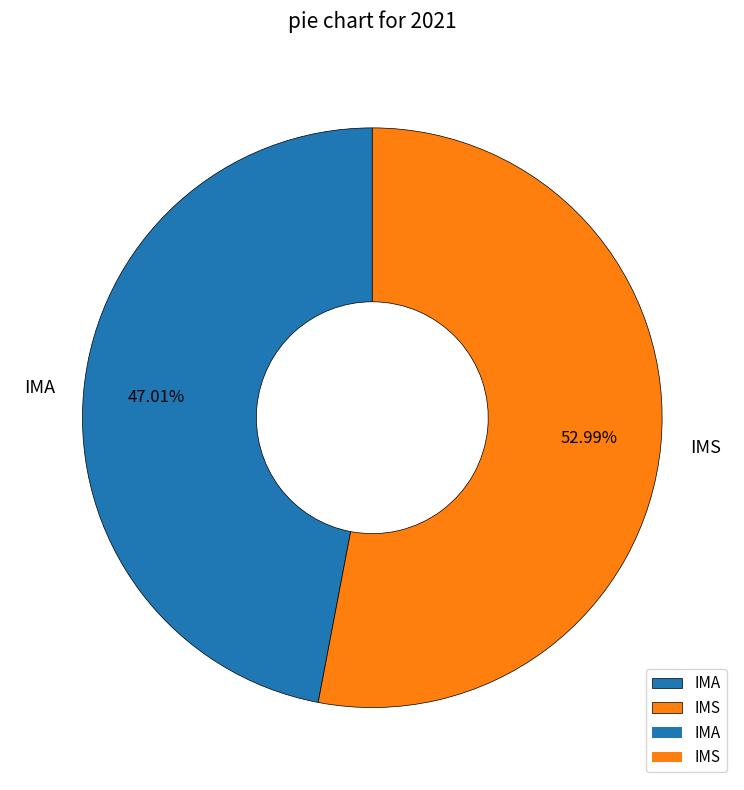

Which category accounts for the majority?

IMS